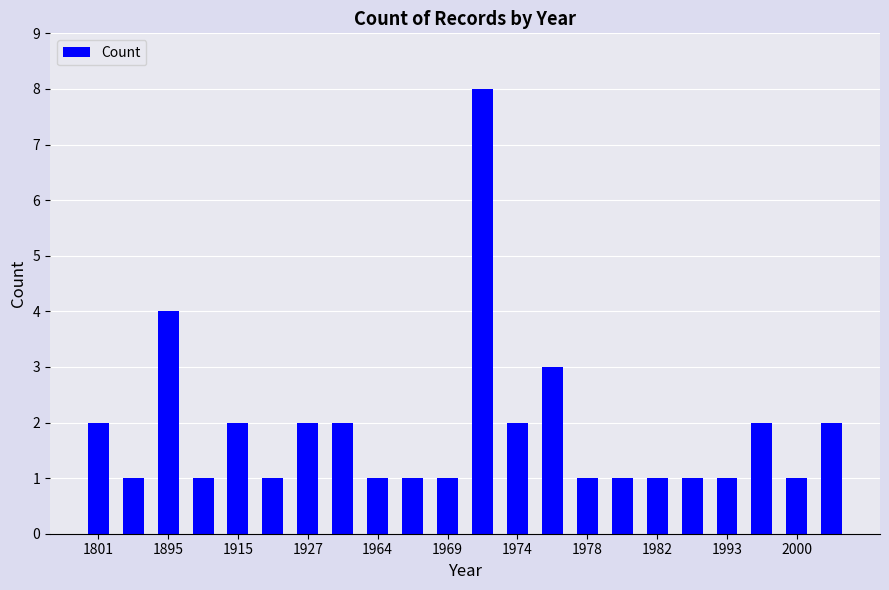

What is the value of the 12th bar from the left?

8